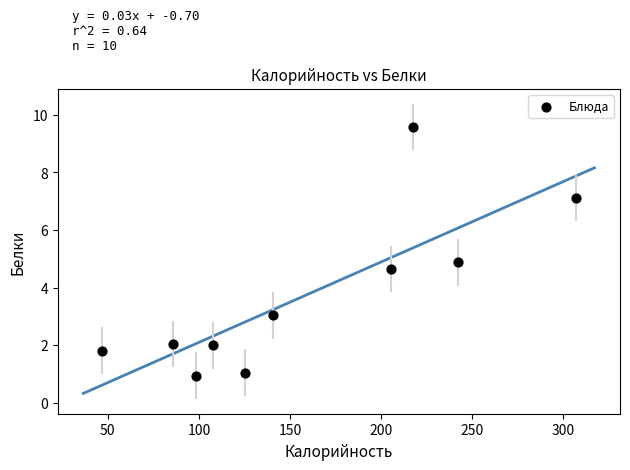

What is the range of X values (max minus min)?

260.4